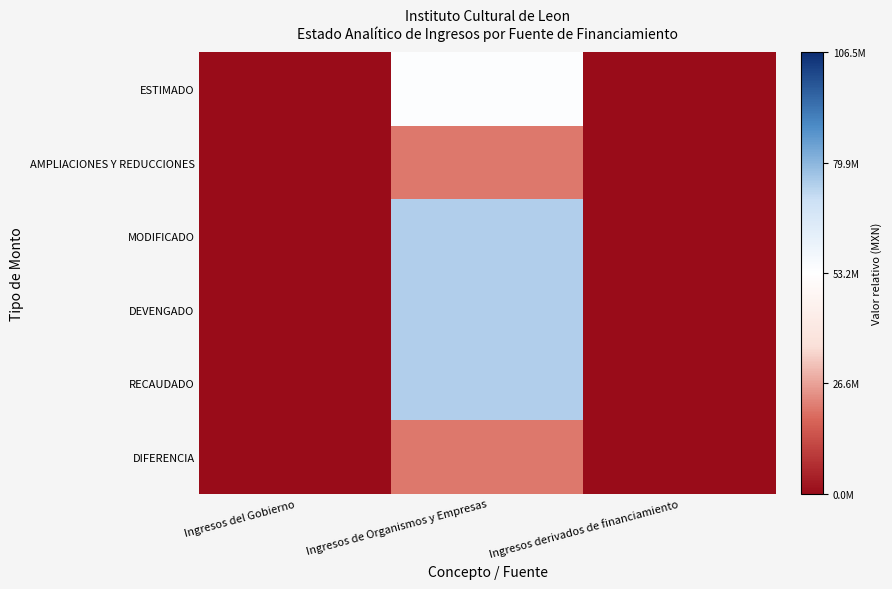

Rank the series at Ingresos de Organismos y Empresas from highest to lowest value.

MODIFICADO, DEVENGADO, RECAUDADO, ESTIMADO, AMPLIACIONES Y REDUCCIONES, DIFERENCIA